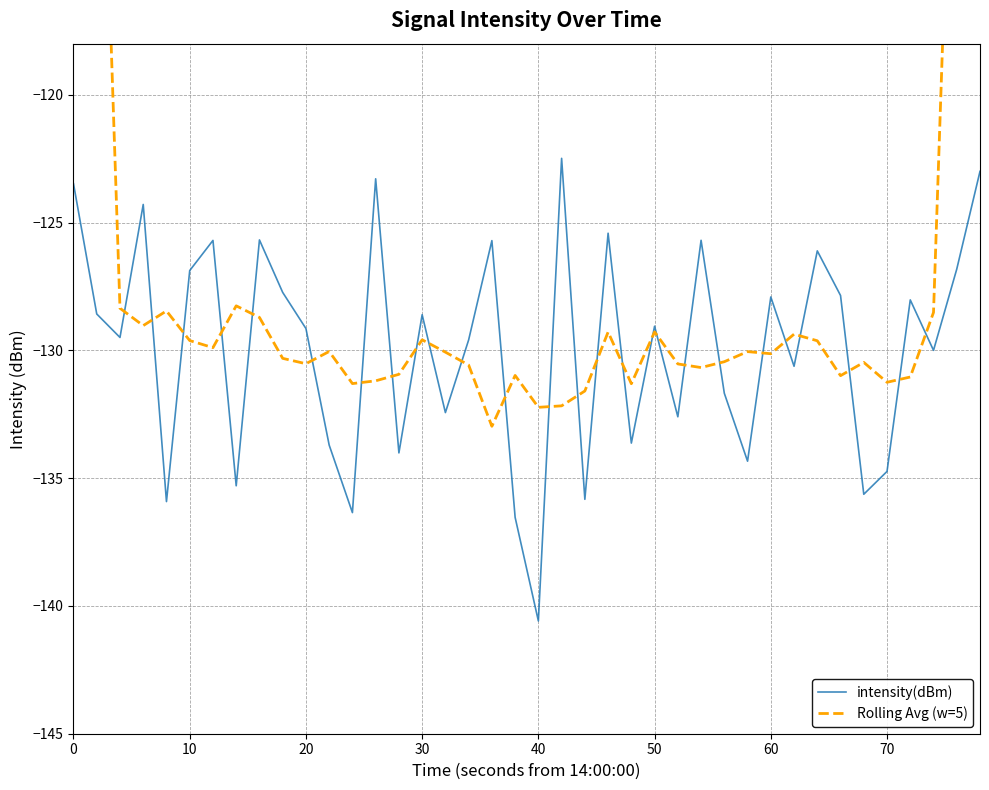

What is the minimum value for intensity(dBm)?

-140.6